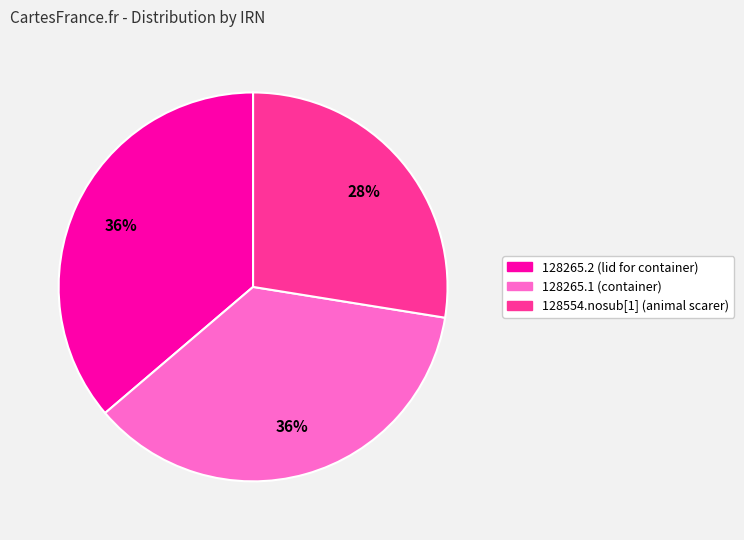

To the nearest percent, what is the average slice percentage?

33%